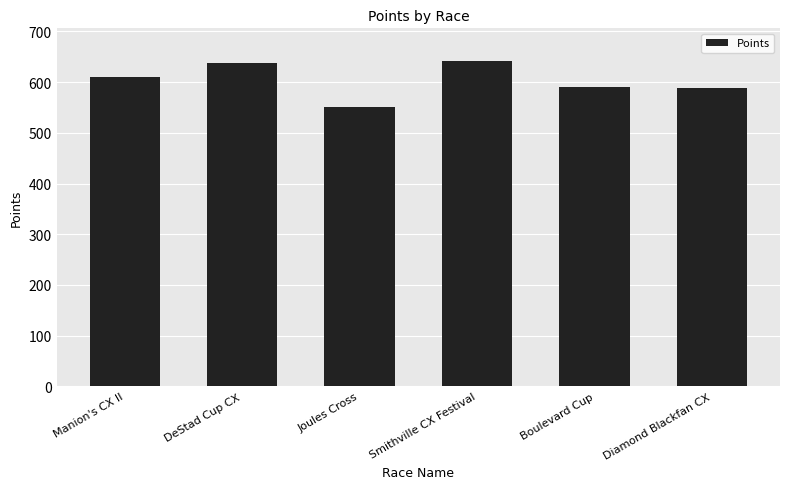

The value at DeStad Cup CX is 1118.9. True or false?

False